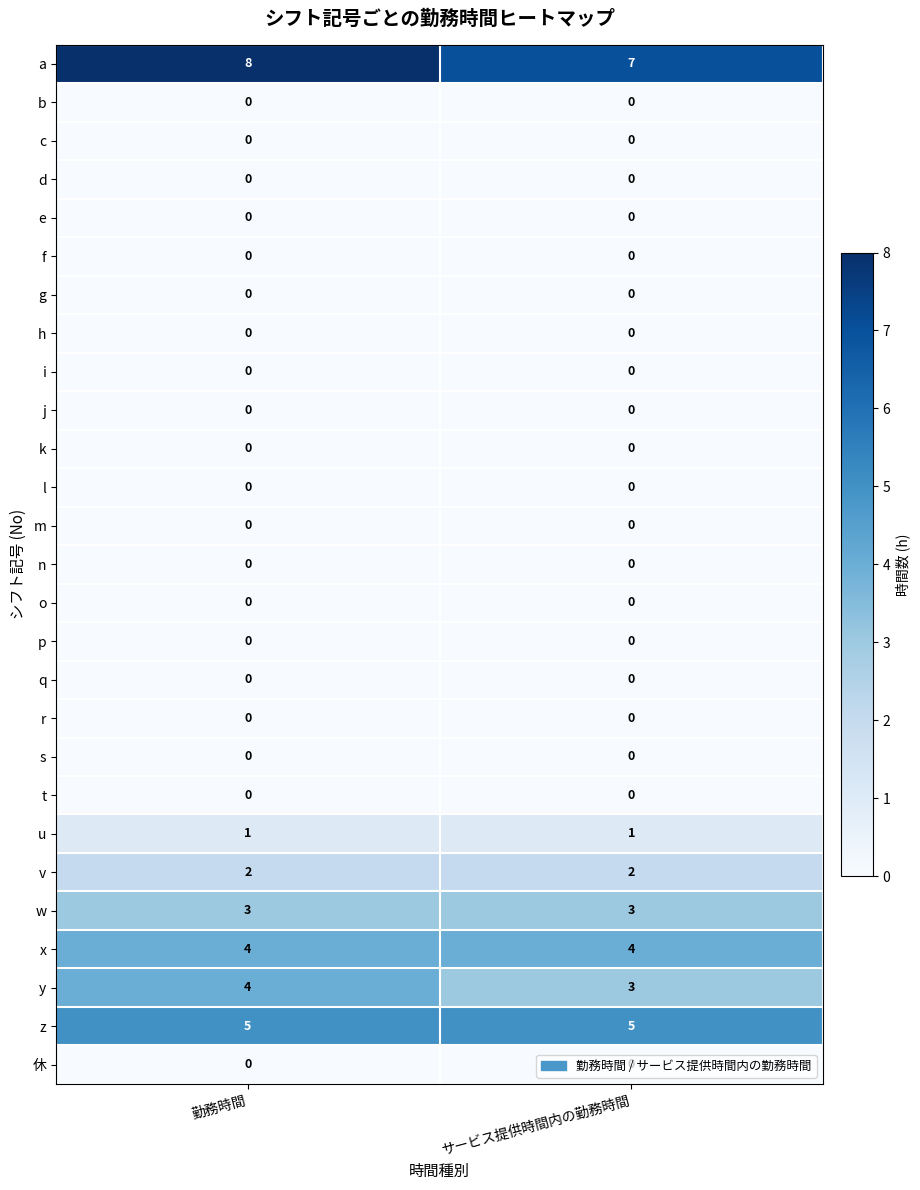

What is the maximum value shown in the chart?

8